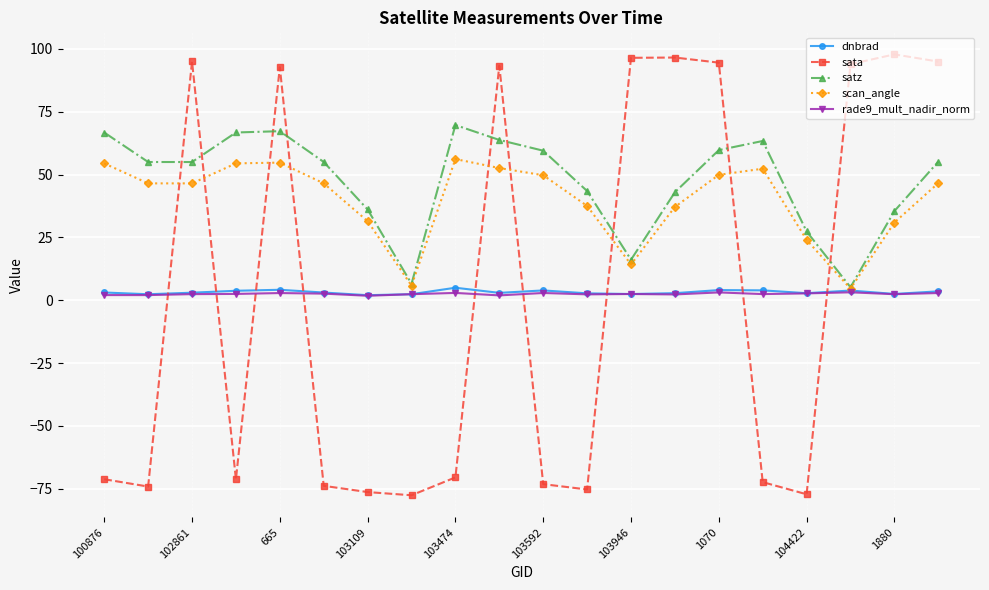

What is the maximum value shown in the chart?

97.8